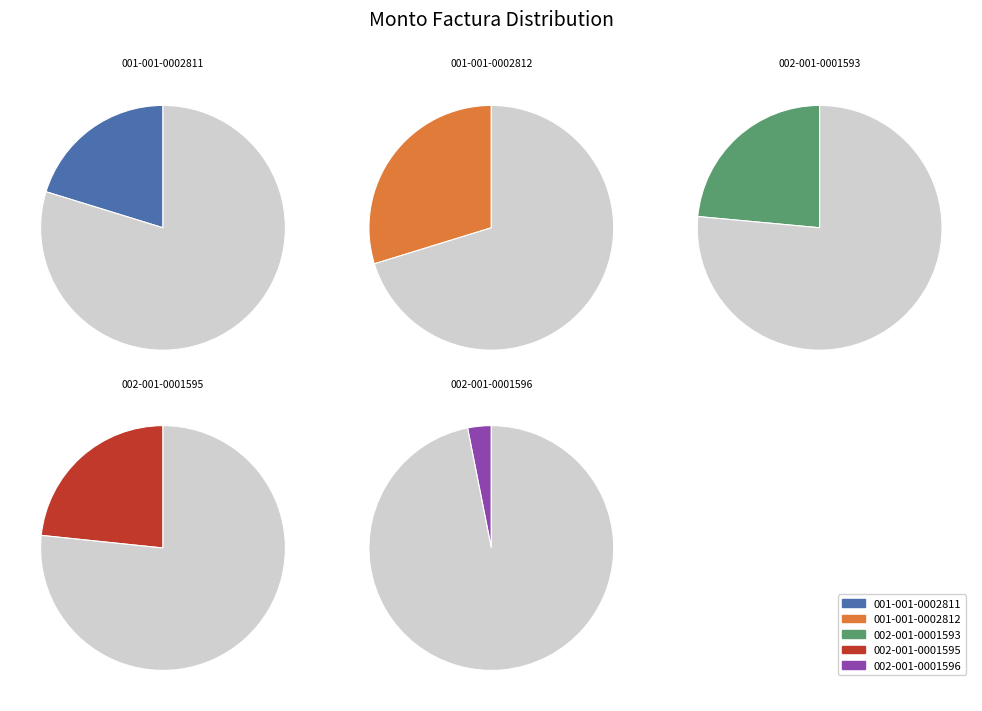

Which slice is the largest?

001-001-0002812